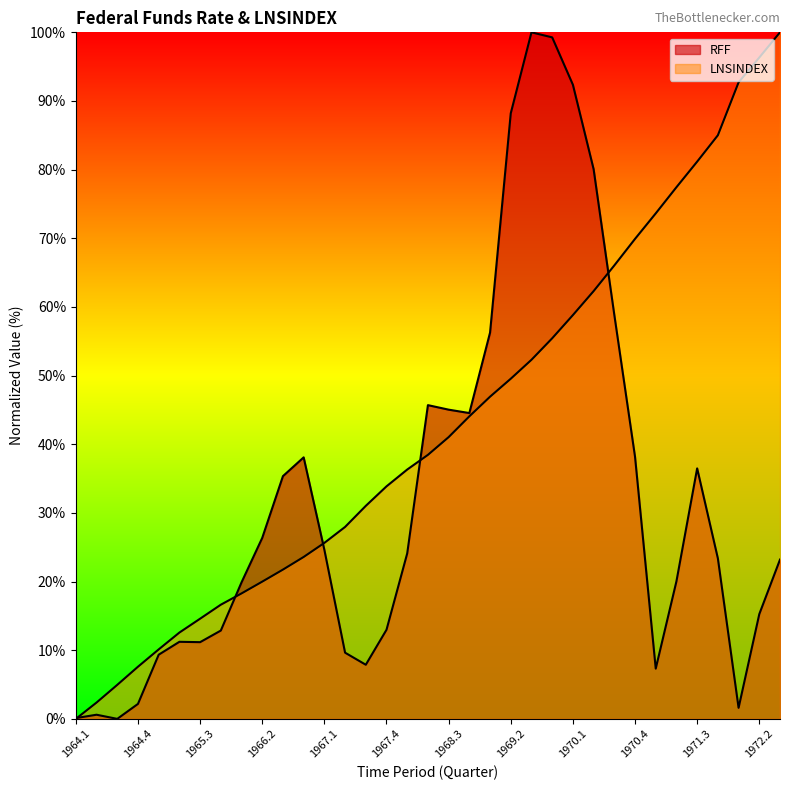

Which has a higher value, 1964.2 or 1971.1?

1971.1